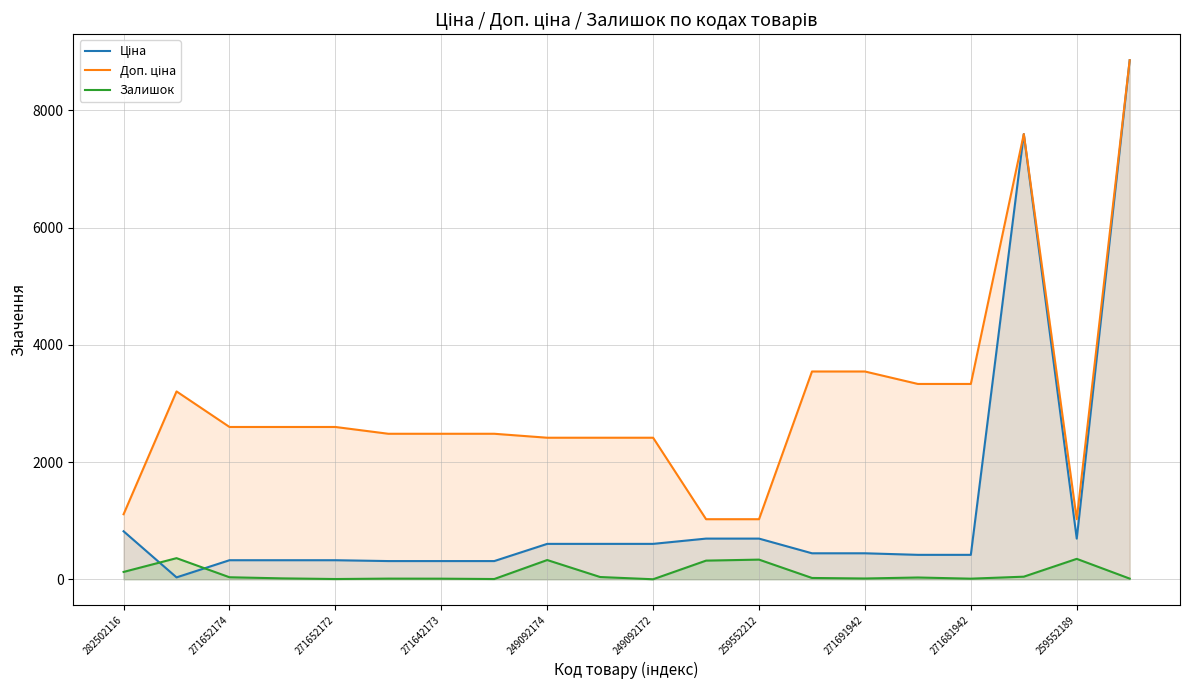

True or false: Залишок has a value of 13.0 at 271691942.

True